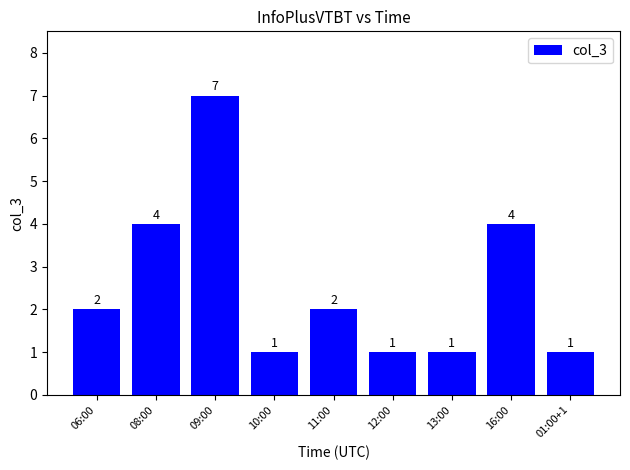

What is the maximum value shown in the chart?

7